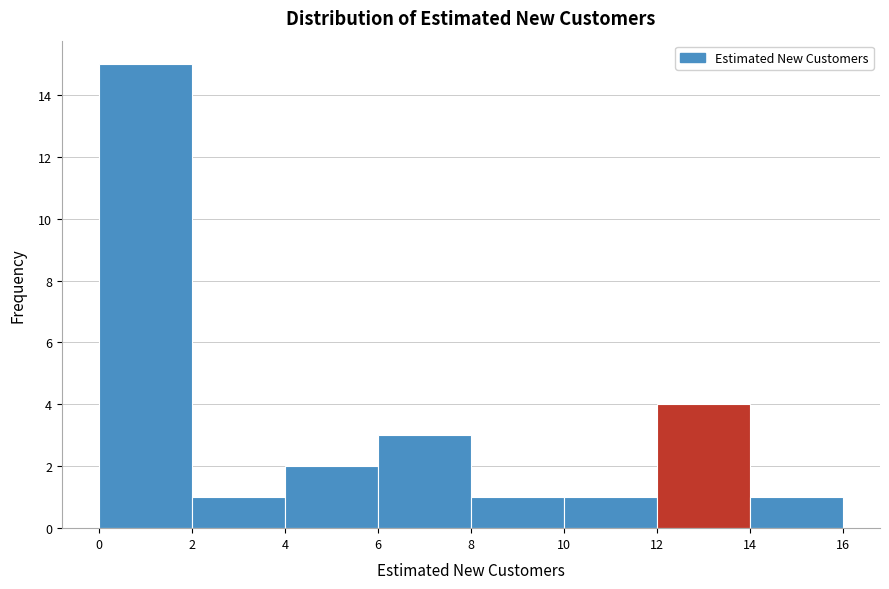

Reading left to right, list every bar in this chart as the range it spans on the x-axis followed by its height. The values are not printed on the chart, so give them approximately, as read against the axis.

0 to 2: 15
2 to 4: 1
4 to 6: 2
6 to 8: 3
8 to 10: 1
10 to 12: 1
12 to 14: 4
14 to 16: 1